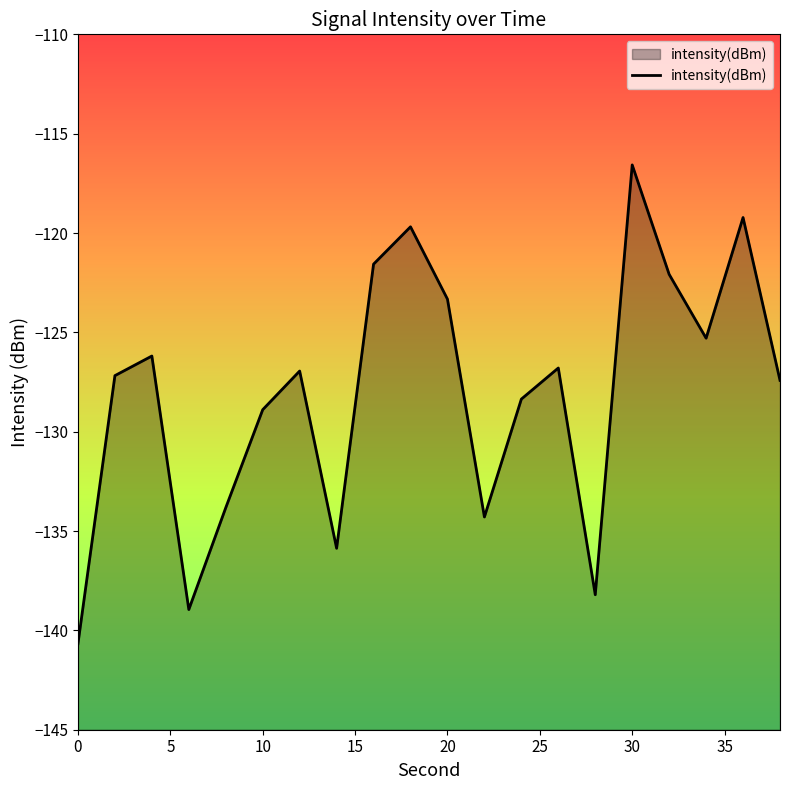

What is the maximum value shown in the chart?

-116.6